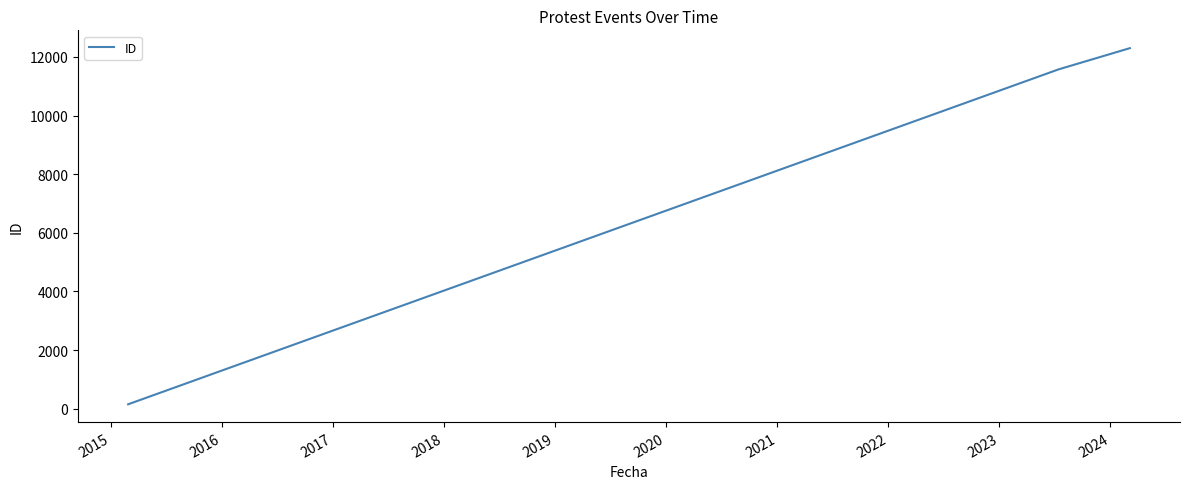

What is the maximum value shown in the chart?

12301